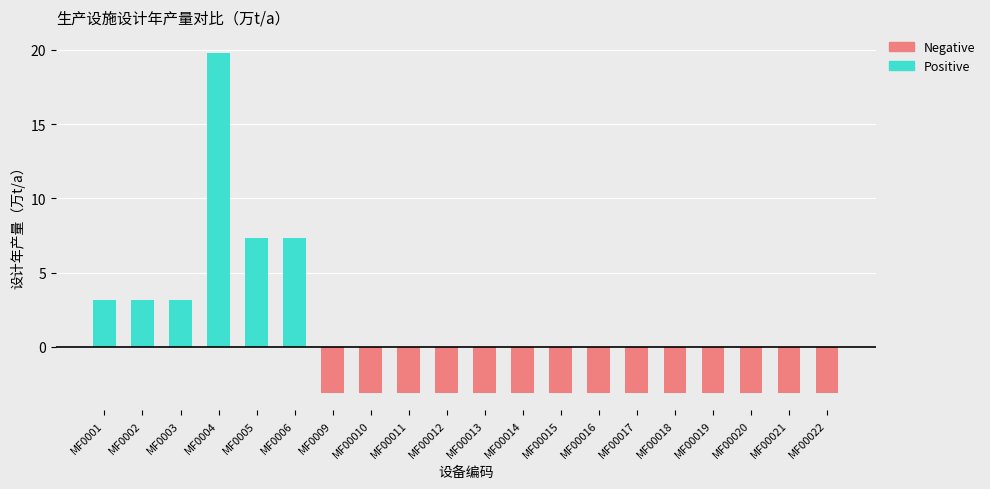

Is the value of 生产能力 at MF00016 greater than the value of 实际值 at MF00021?

No